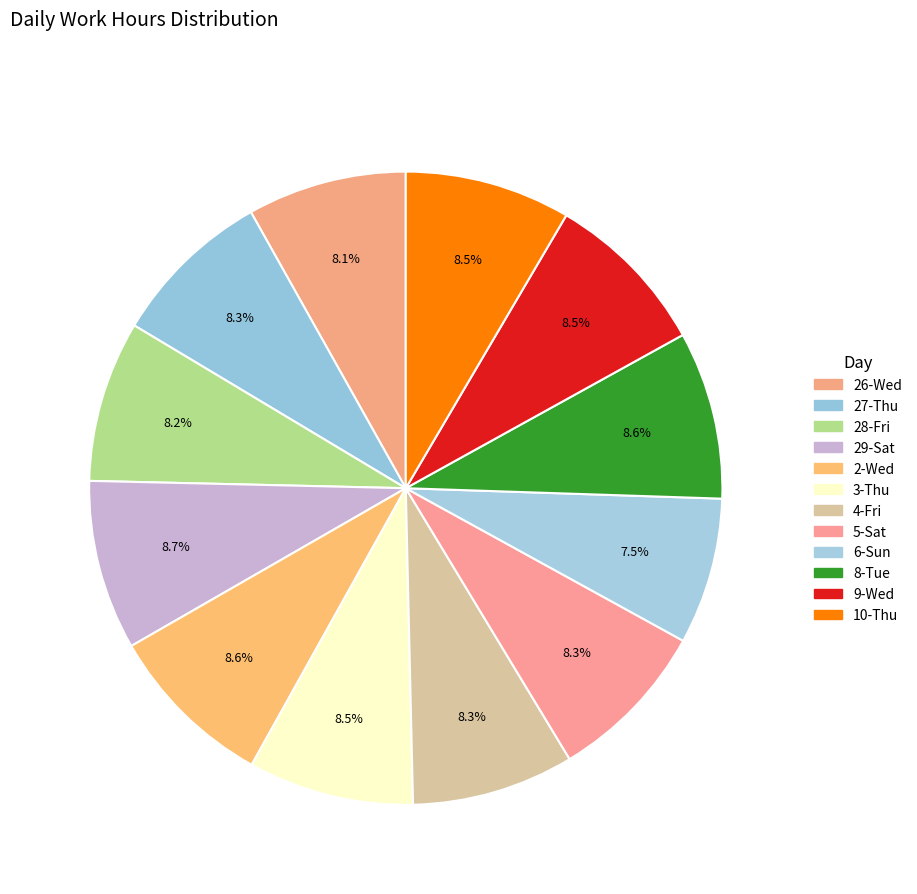

Is it true that 3-Thu is 1% of the pie?

False